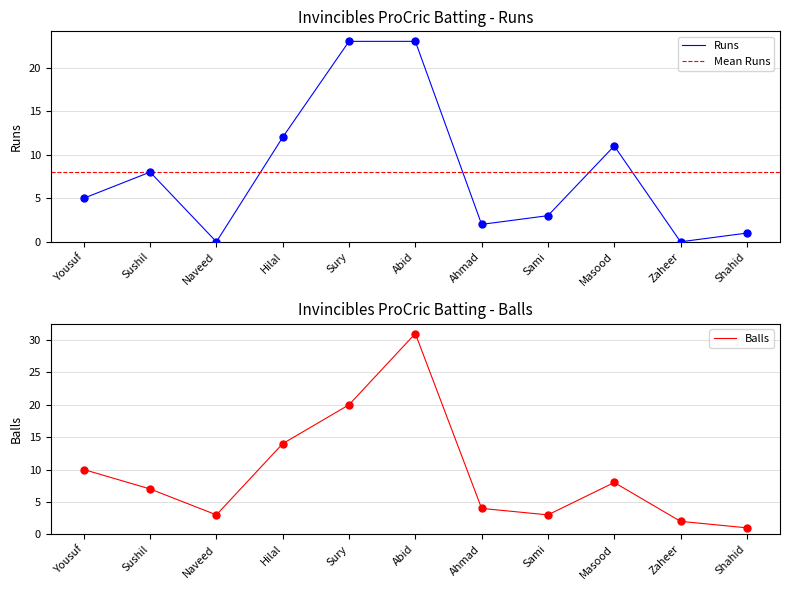

Which series has the widest spread of Y values?

Balls